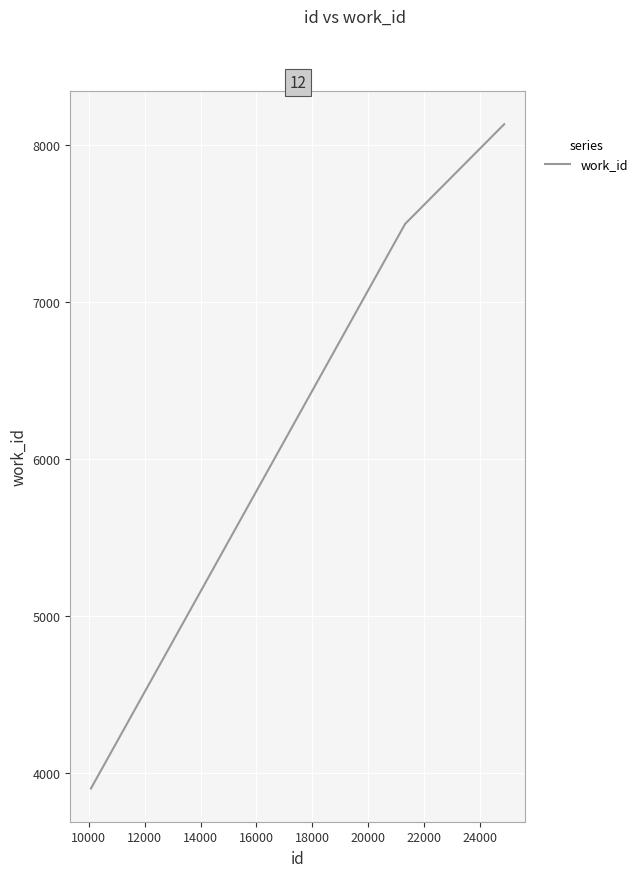

What is the smallest value displayed?

3899